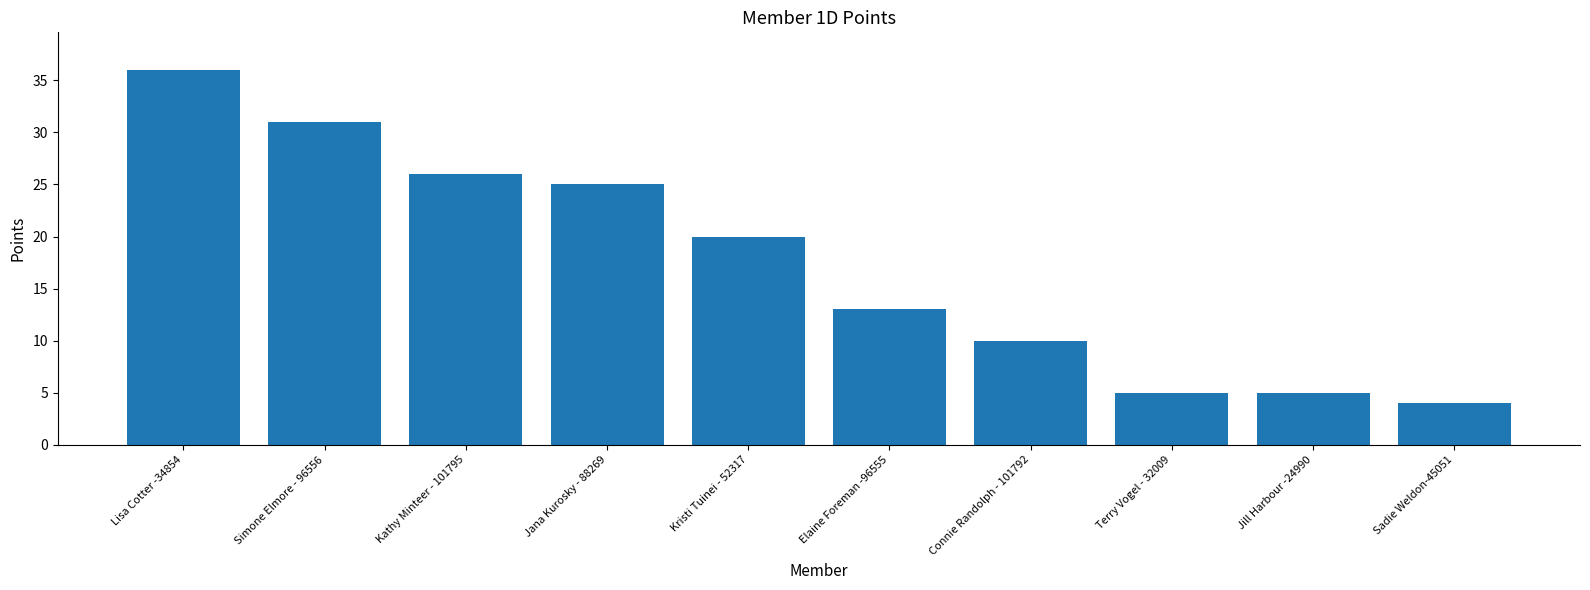

Count the number of data series in this chart.

1